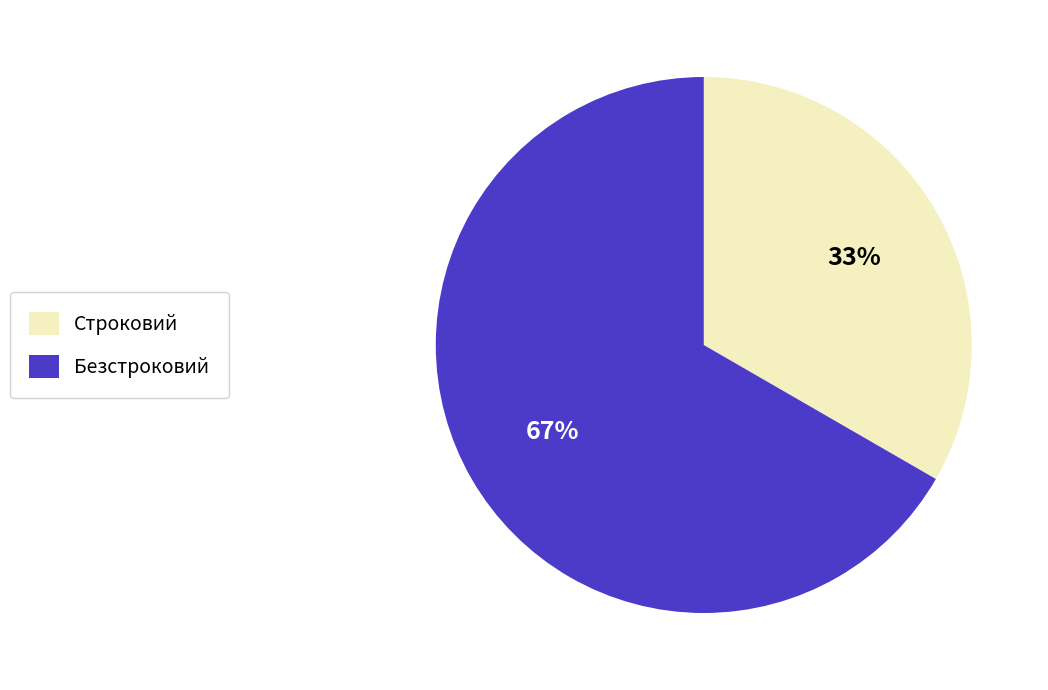

True or false: Безстроковий accounts for 57% of the total.

False